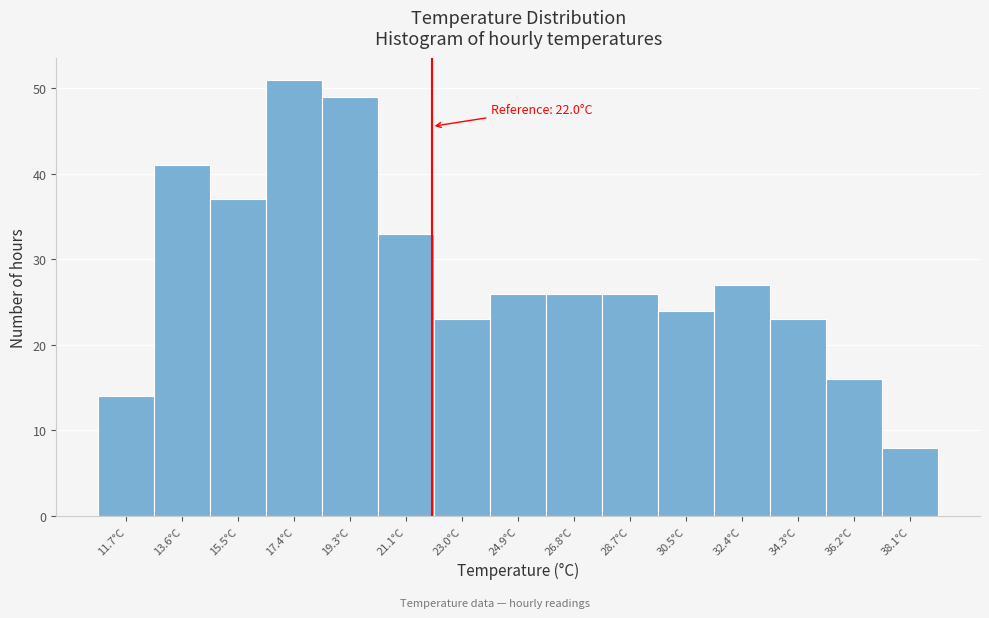

Which range on the x-axis has the tallest bar?

16.44 to 18.32